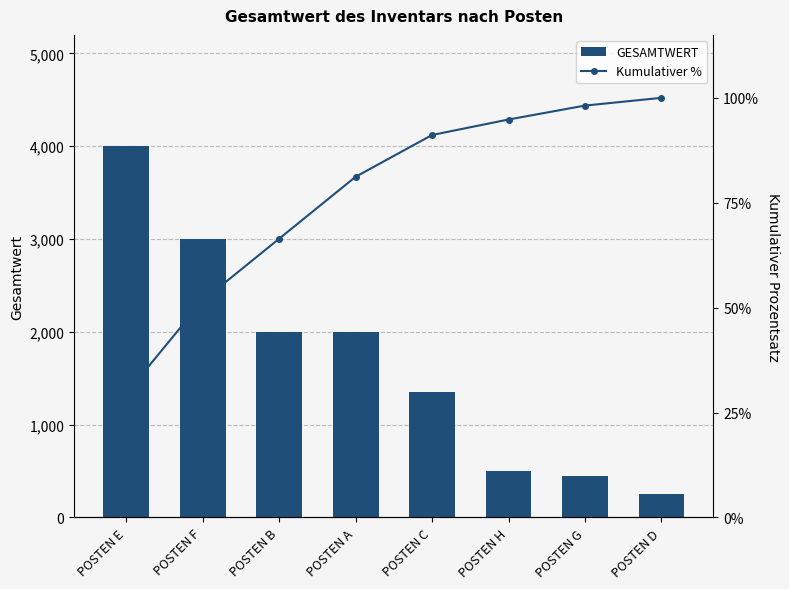

What is the label of the 7th bar from the right?

POSTEN F